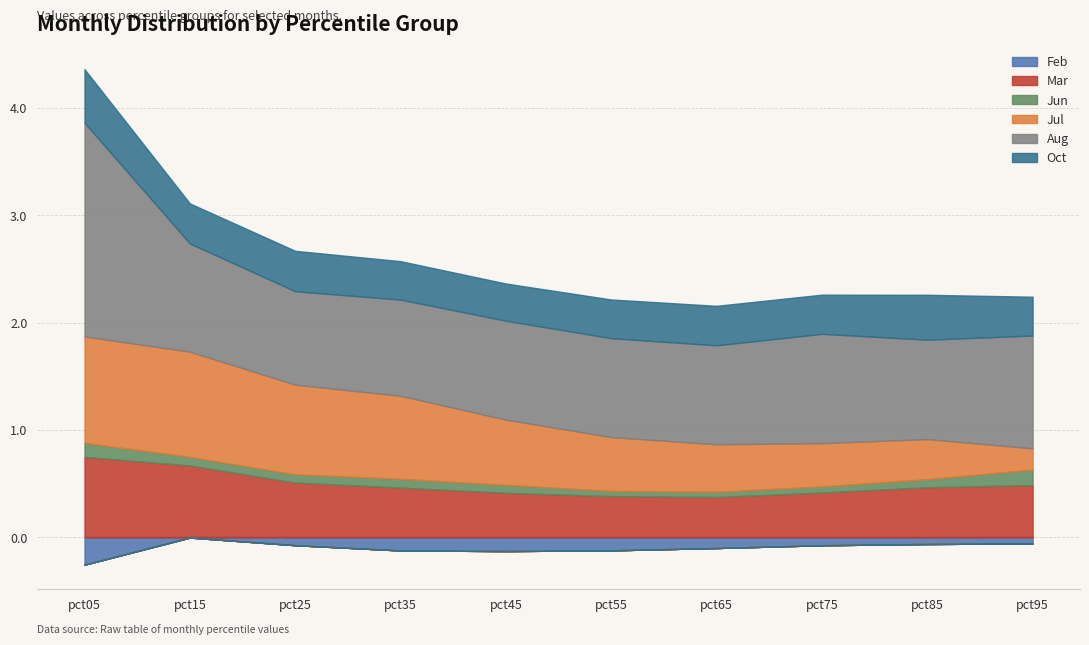

Which series changed the most between pct15 and pct65?

Jul